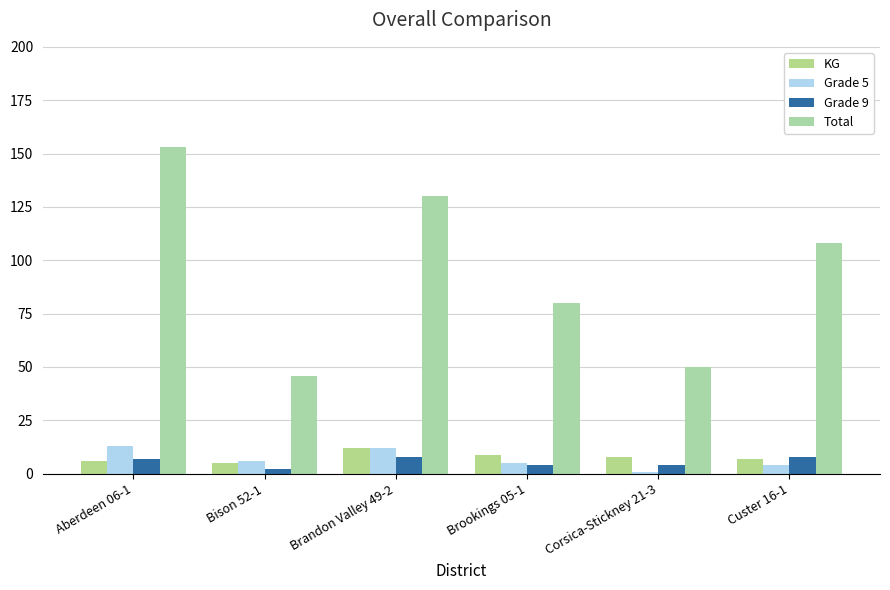

Between Bison 52-1 and Custer 16-1, which series saw the biggest shift?

Total